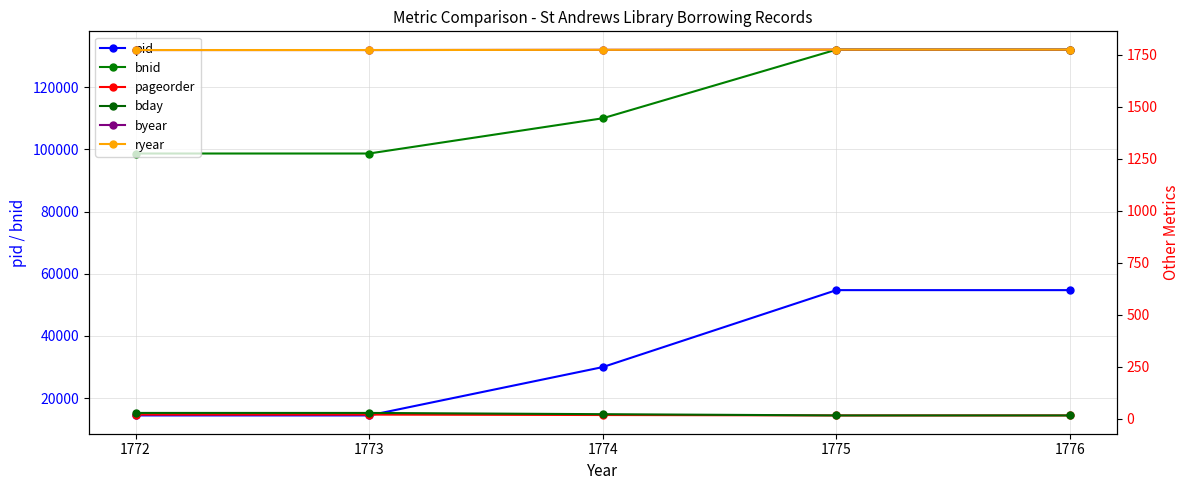

What are all the series names shown in the legend?

pid, bnid, pageorder, bday, byear, ryear